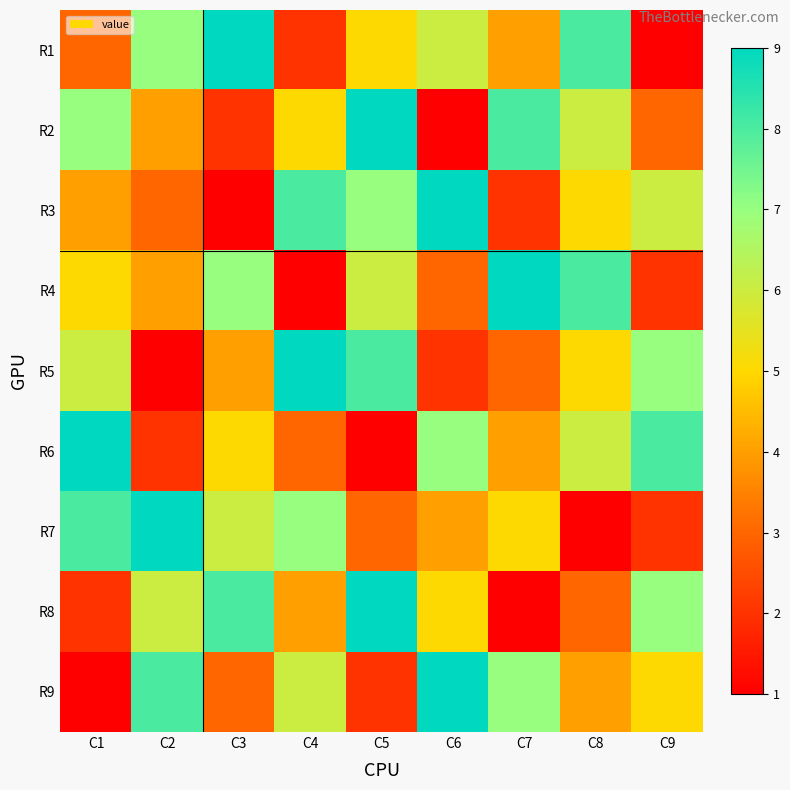

At which category does the chart reach its peak across all series?

C3